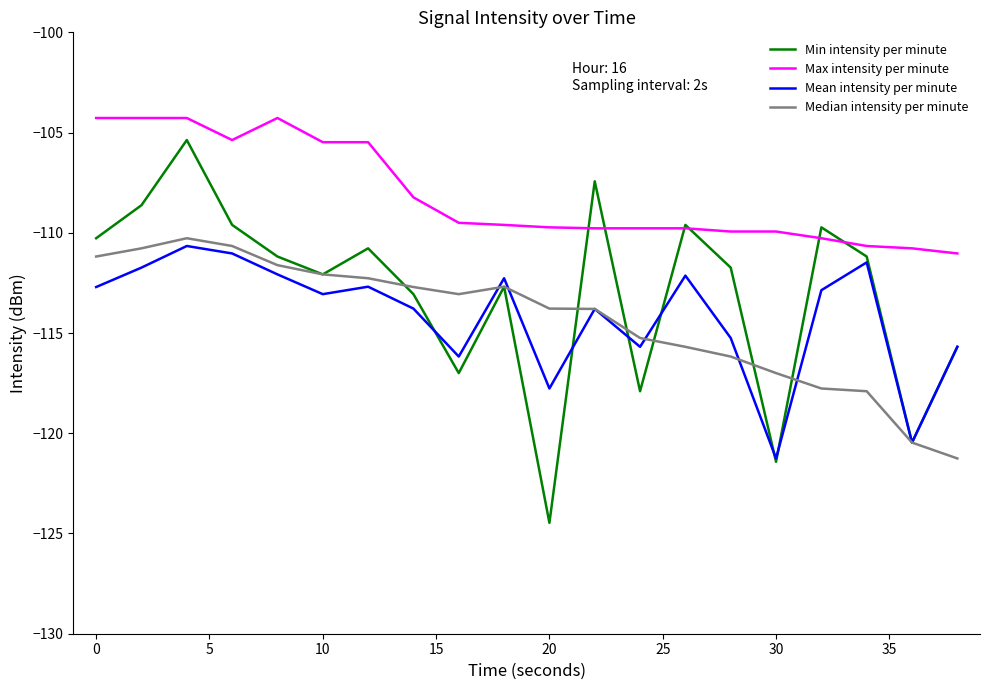

Is this an area chart (filled region under the line)?

No